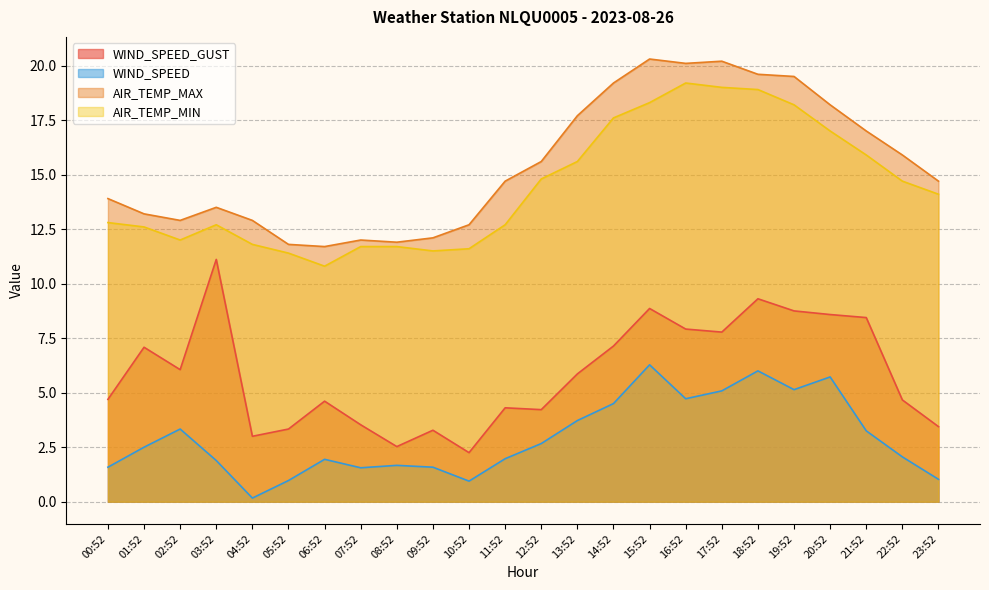

List the series in order of their peak value, highest first.

AIR_TEMP_MAX, AIR_TEMP_MIN, WIND_SPEED_GUST, WIND_SPEED